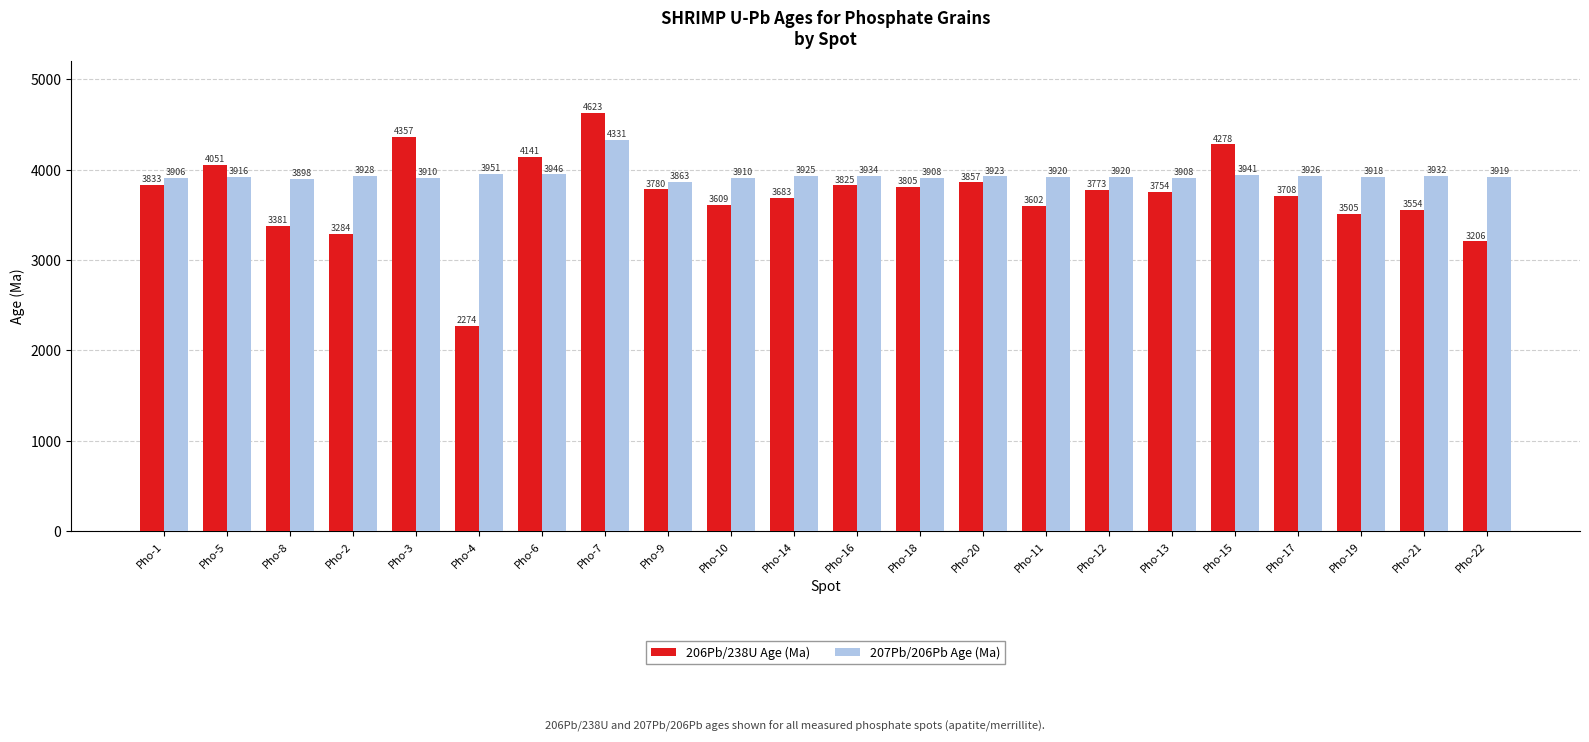

At how many categories does at least one series exceed 4523?

1